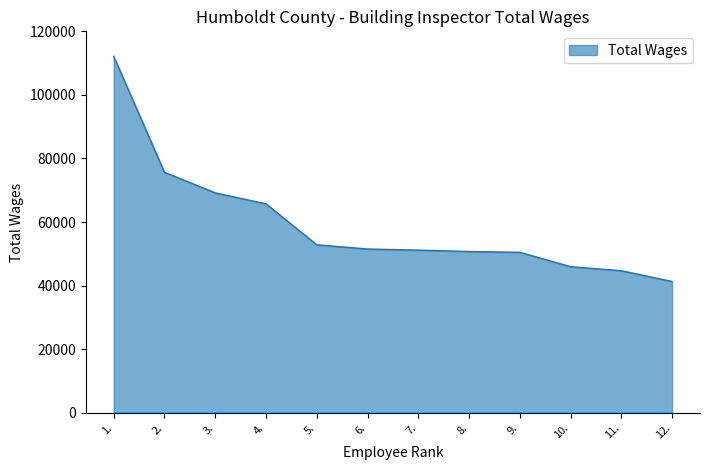

What is the difference between the second highest and second lowest values?

30982